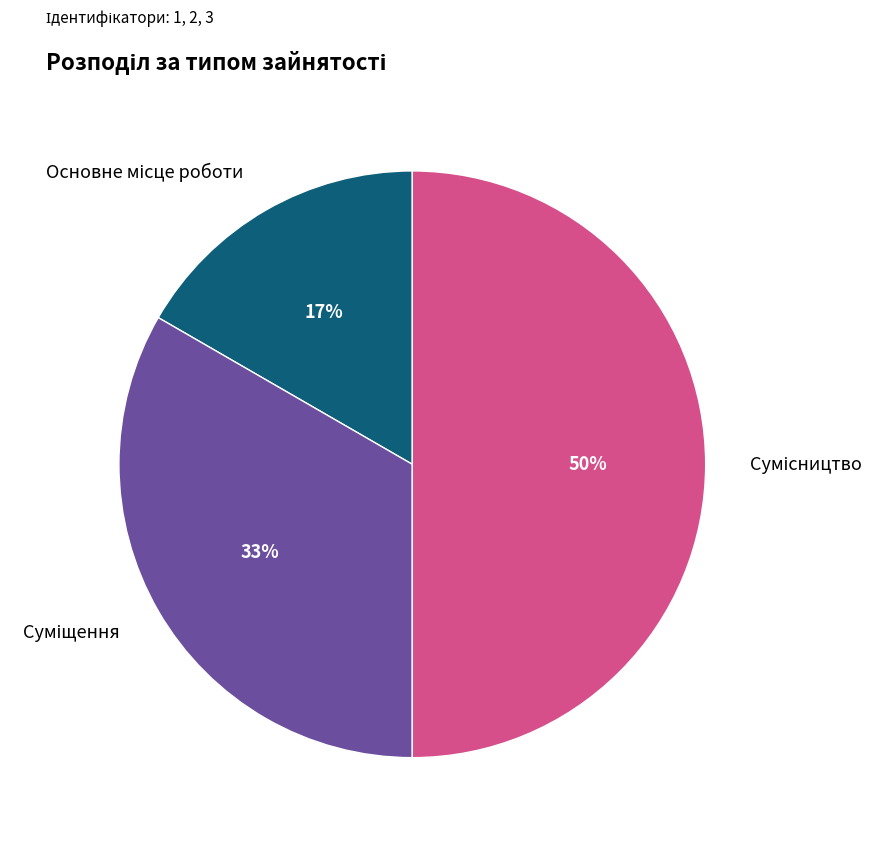

To the nearest percent, what is the average slice percentage?

33%